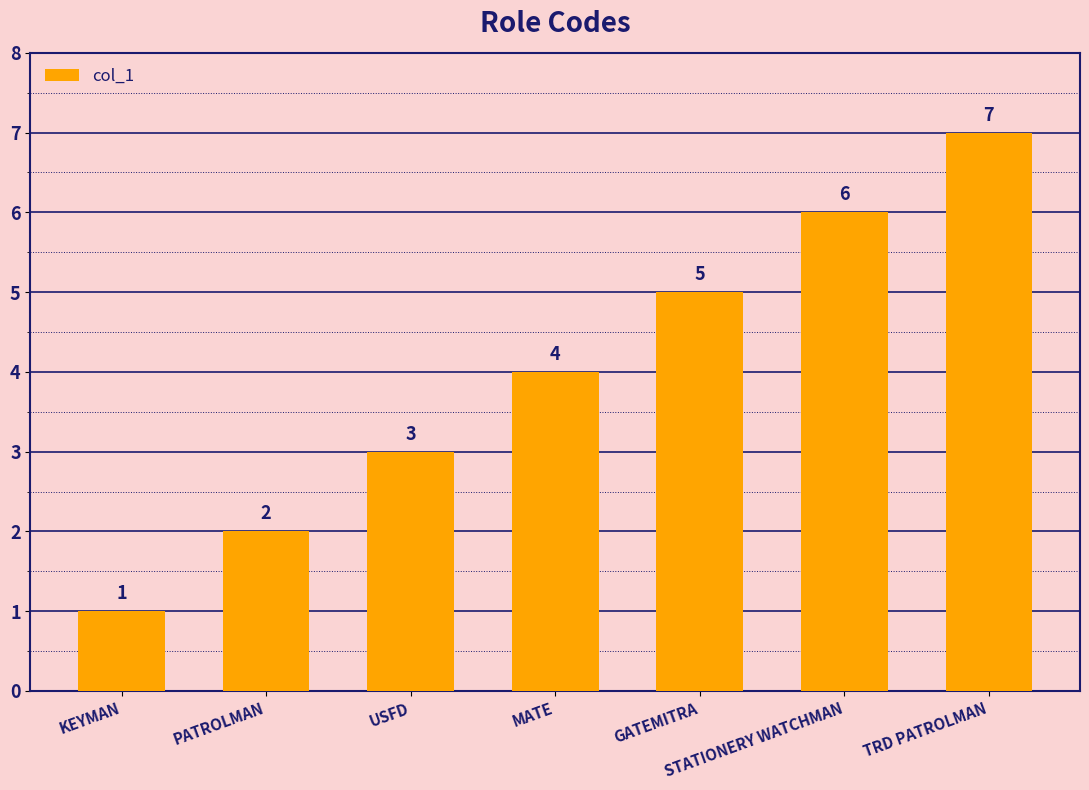

Rank the categories by value from lowest to highest.

KEYMAN, PATROLMAN, USFD, MATE, GATEMITRA, STATIONERY WATCHMAN, TRD PATROLMAN